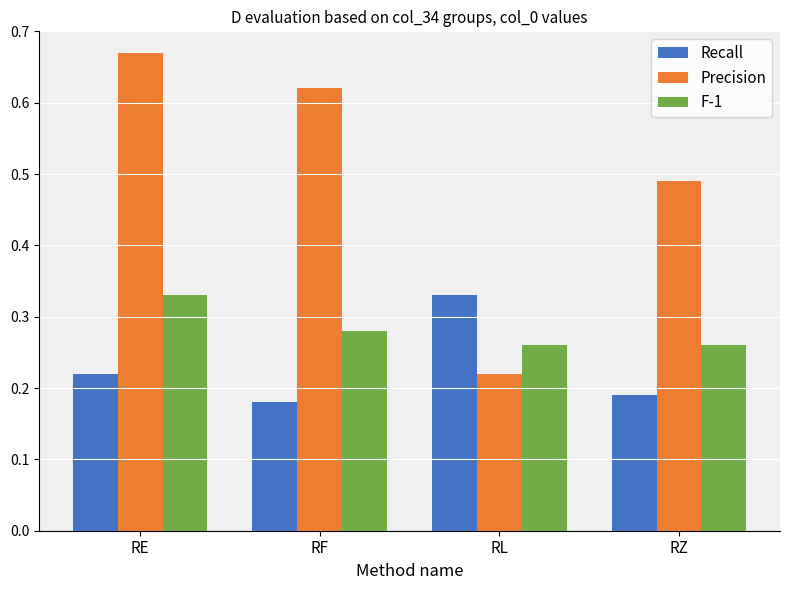

How many bars are there in each group?

3